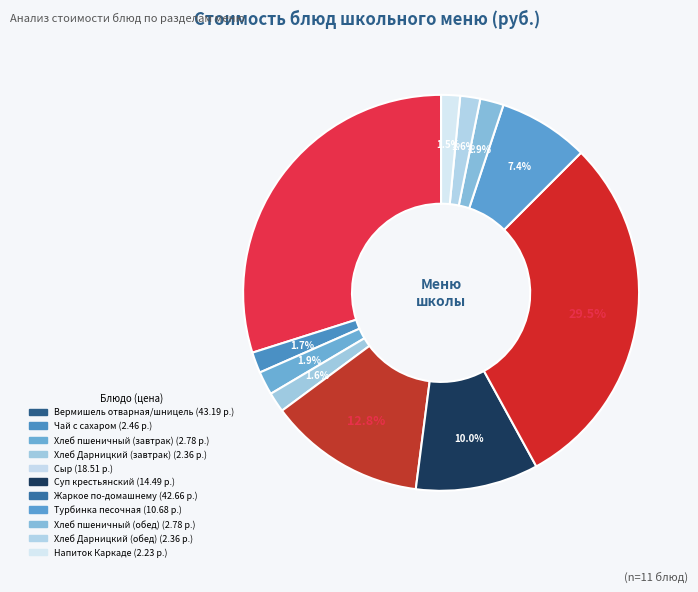

To the nearest percent, what is the combined percentage of Хлеб Дарницкий (обед) and Сыр?

14%